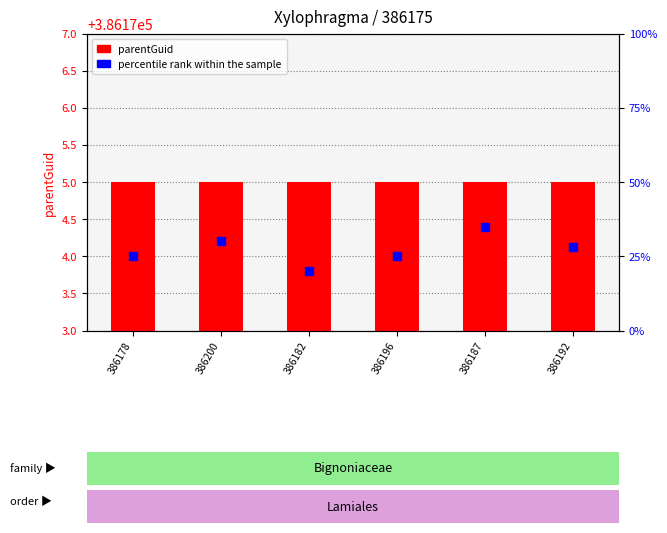

Is the value of percentile rank within the sample at 386196 greater than the value of parentGuid at 386187?

No